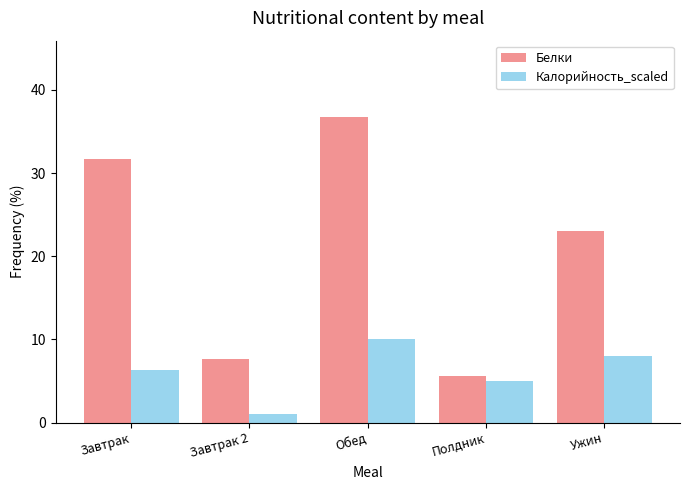

What is the sum of all Белки values?

104.6